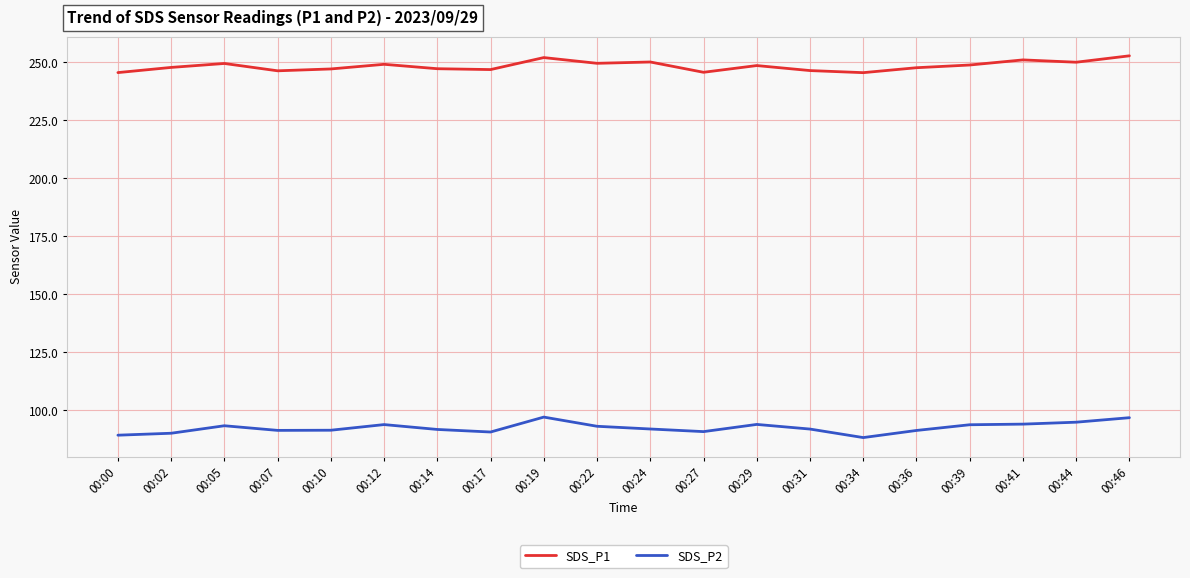

What is the total value across all series at 00:19?

349.2